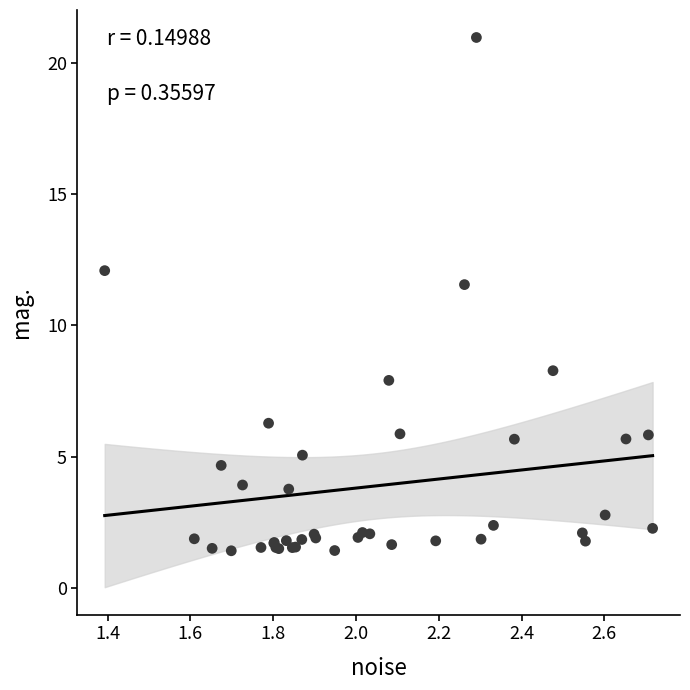

What Y value in the scatter plot is closest to 11?

11.6